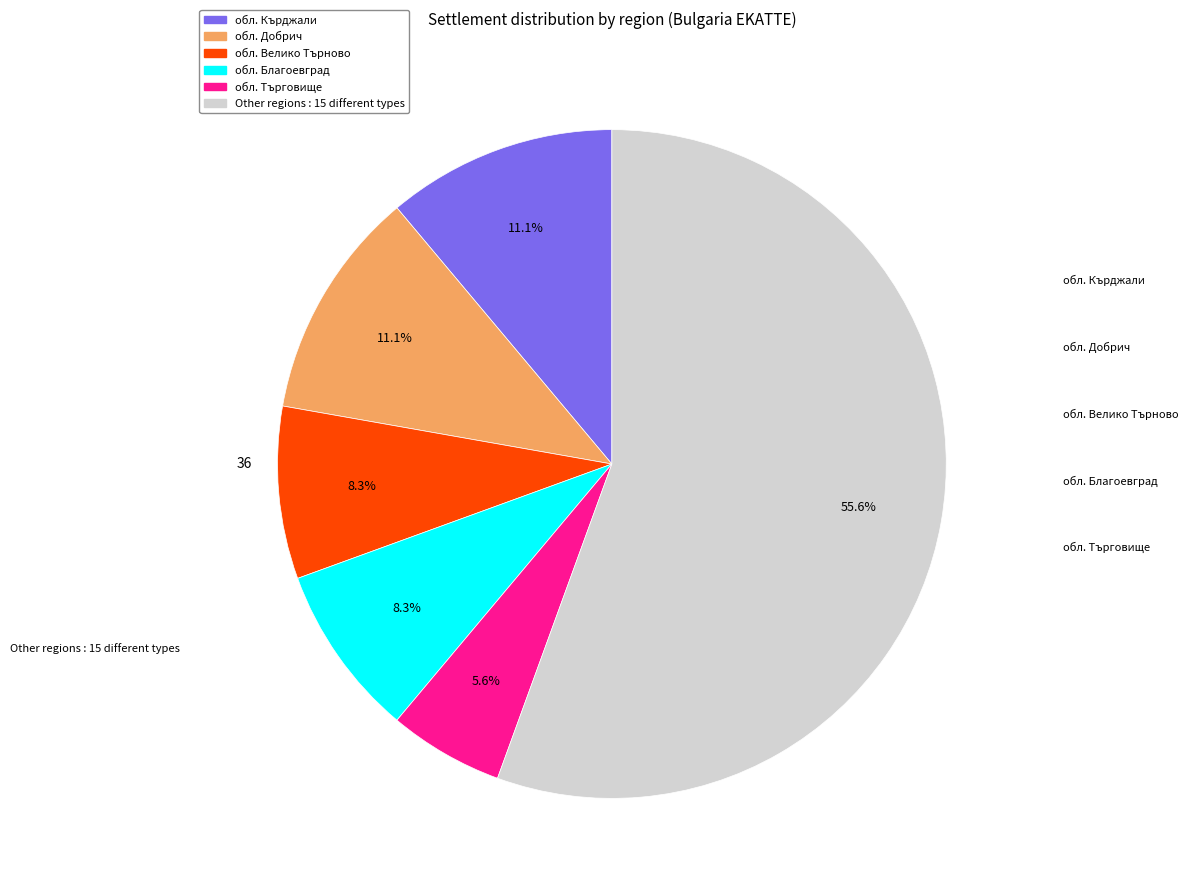

Does any single category account for the majority?

Yes